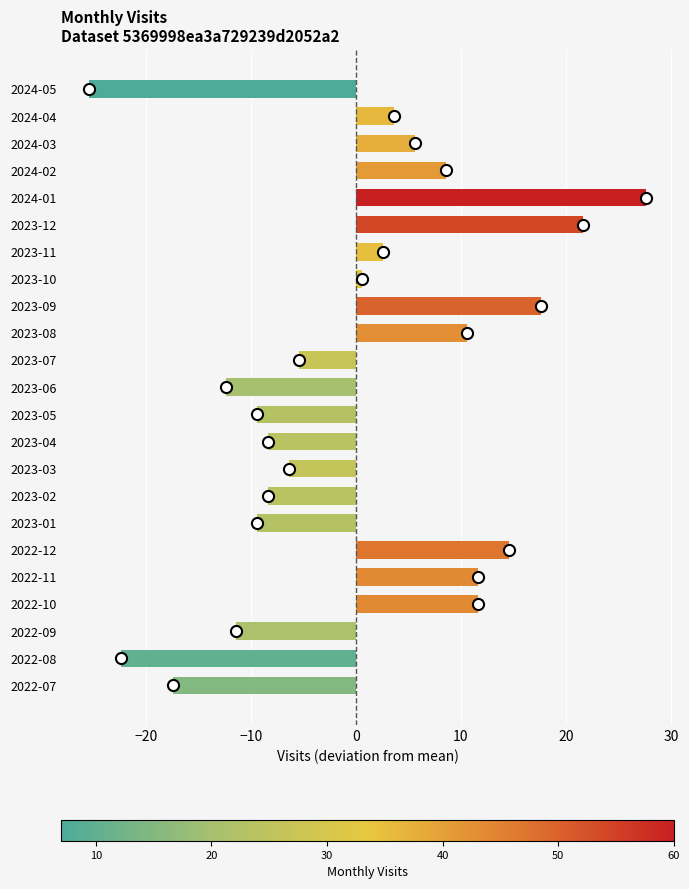

What is the difference between the maximum and minimum values?

53.0